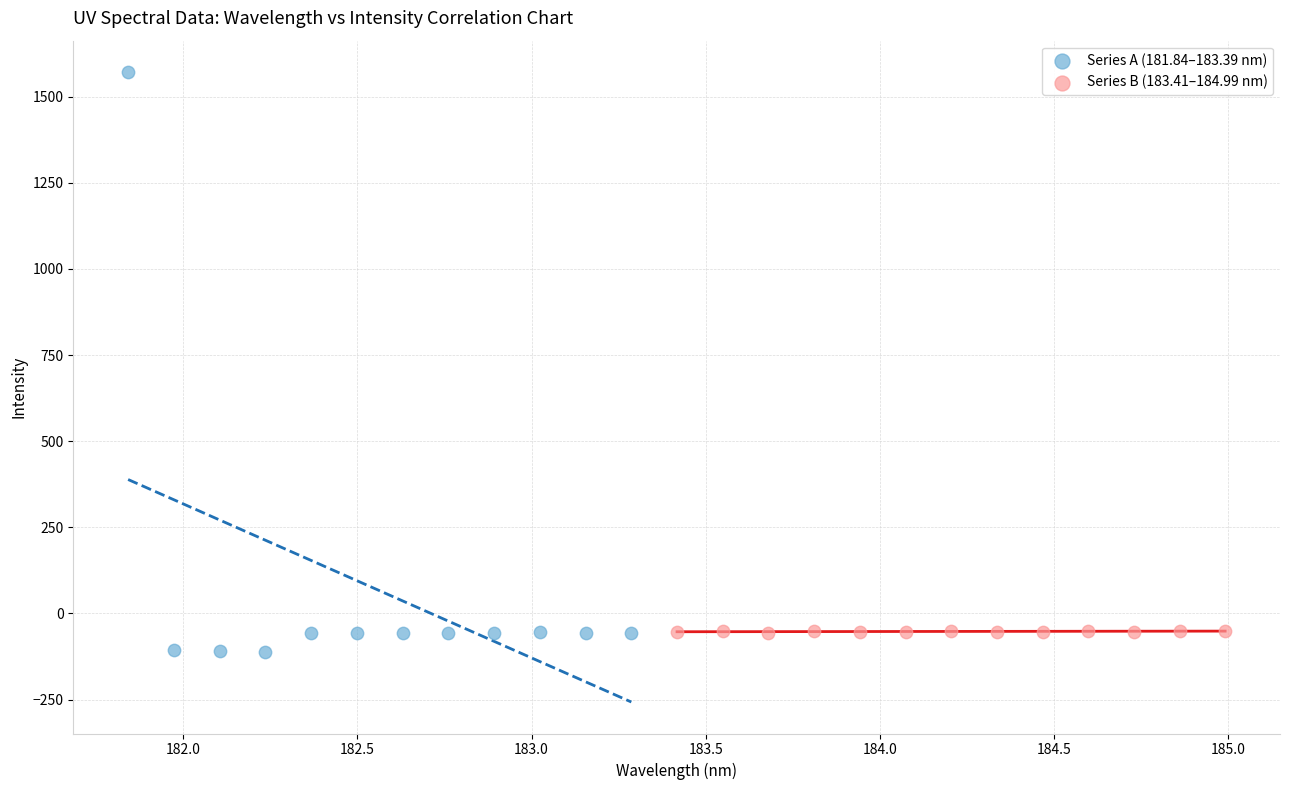

Which series reaches the maximum Y coordinate?

Series A (181.84–183.39 nm)